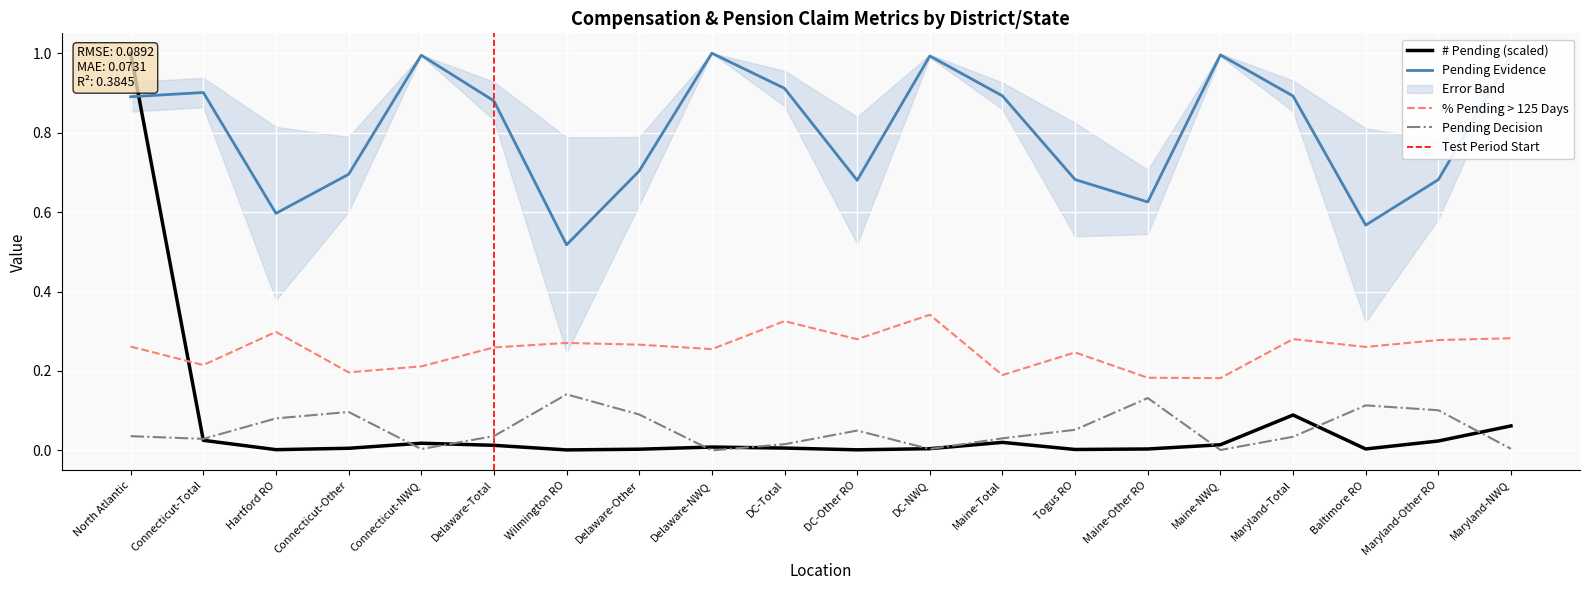

What is the sum of all # Pending values?

1.3